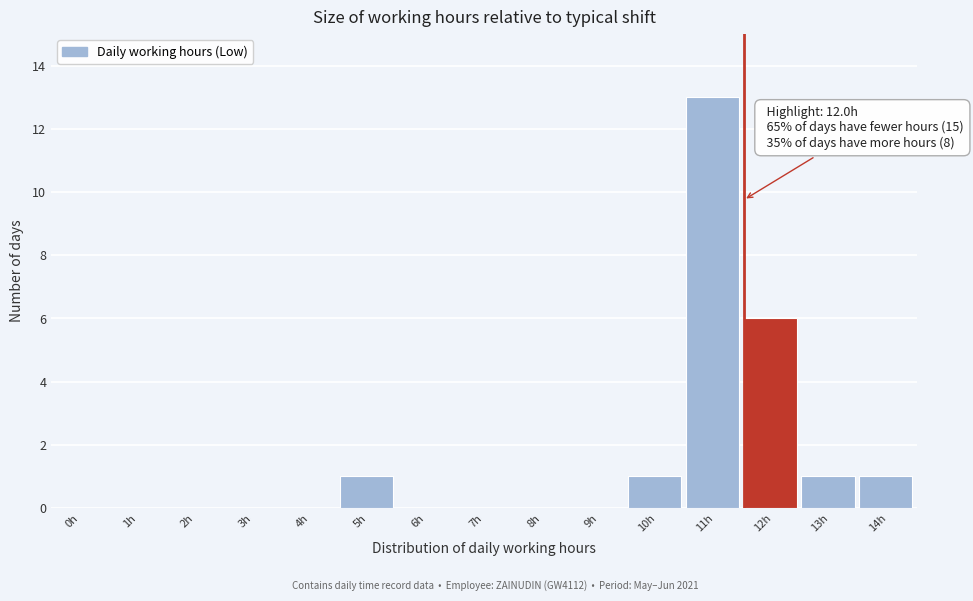

Reading right to left, list all the values displayed in this chart.

14h=1	13h=1	12h=6	11h=13	10h=1	9h=0	8h=0	7h=0	6h=0	5h=1	4h=0	3h=0	2h=0	1h=0	0h=0